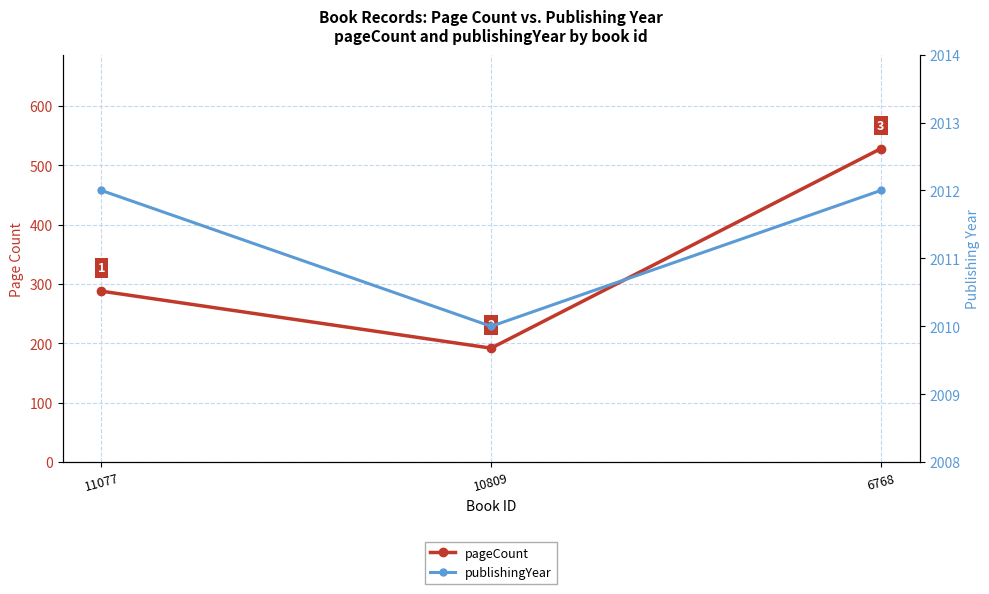

The value of pageCount at 11077 is 288. True or false?

True